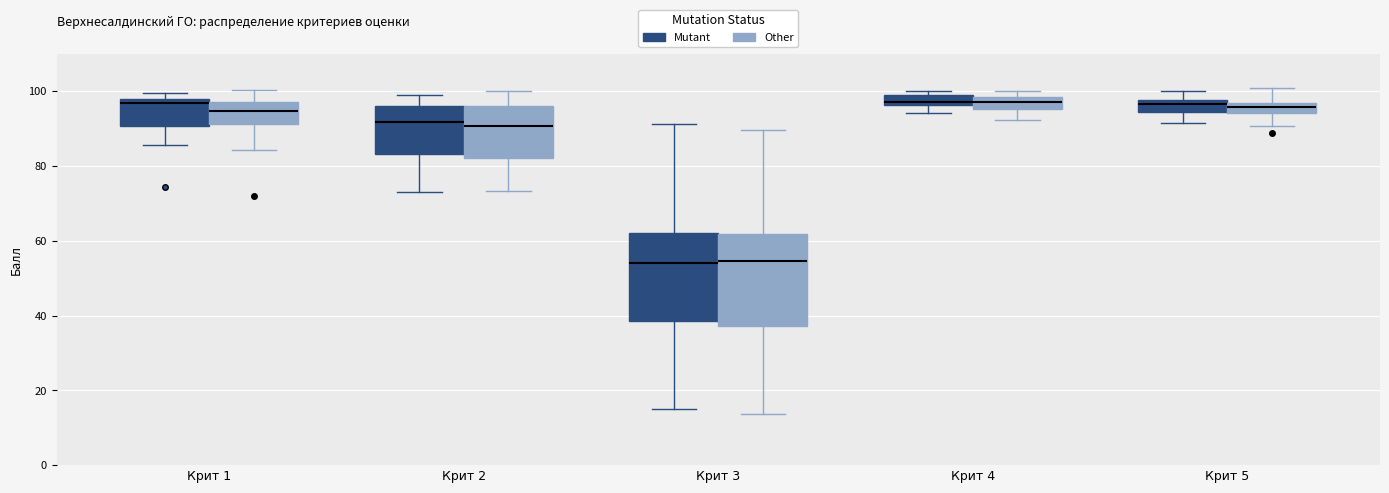

Where does the upper whisker of the box for Крит 3 (Mutant) end on the y-axis? The values are not printed on the chart, so give them approximately, as read against the axis.

92